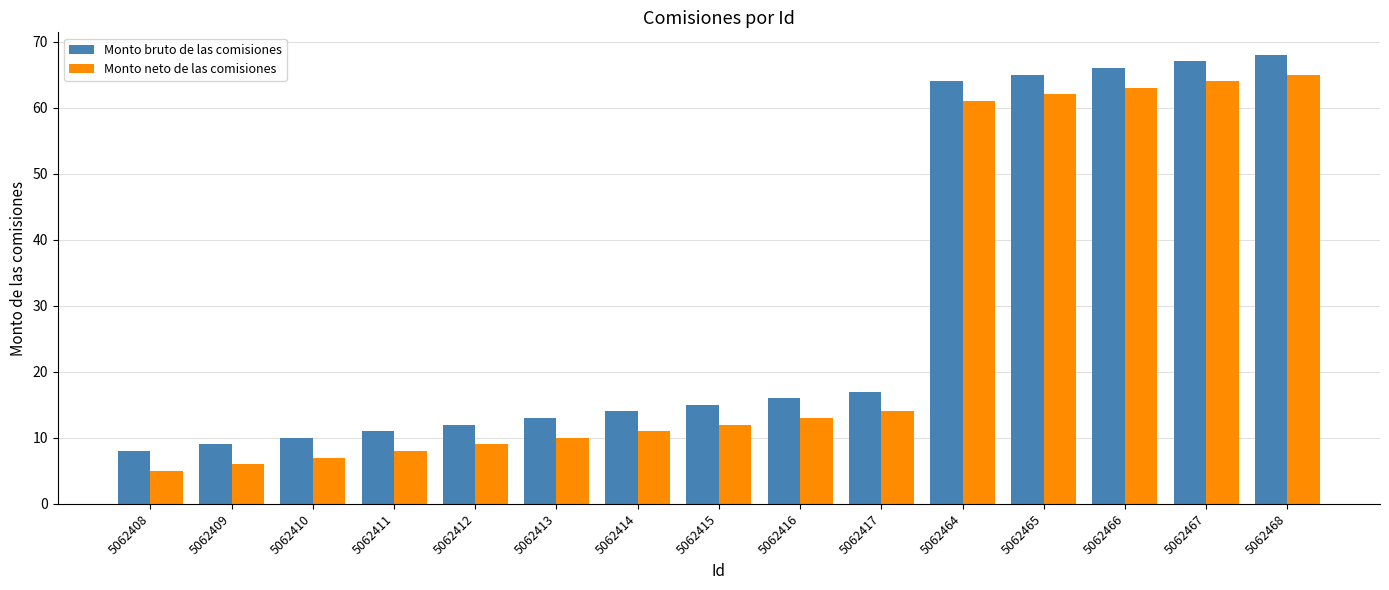

The value of Monto neto de las comisiones at 5062411 is 8. True or false?

True